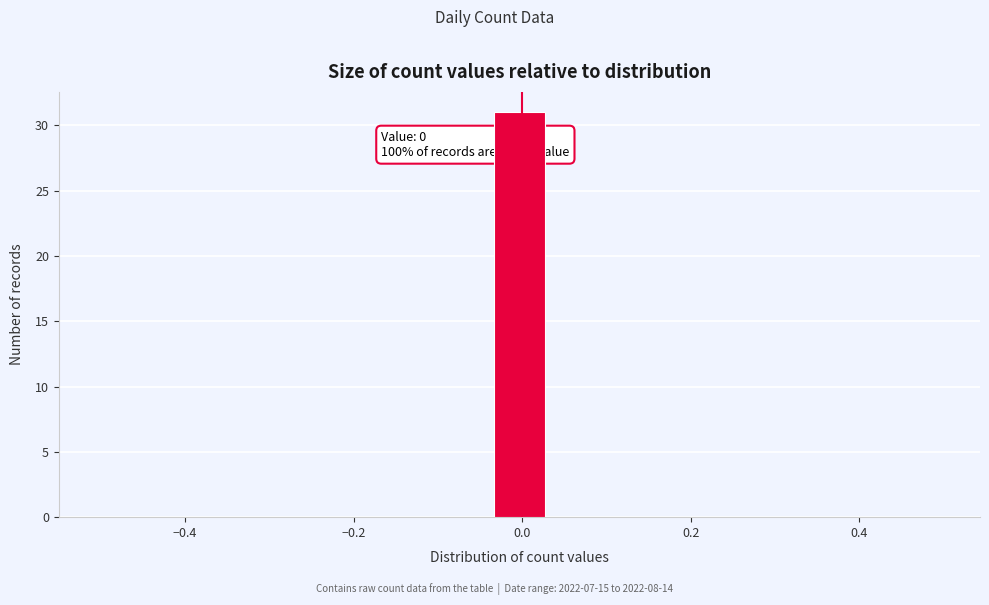

Read against the x-axis, roughly where is the centre of the tallest bar?

0.00